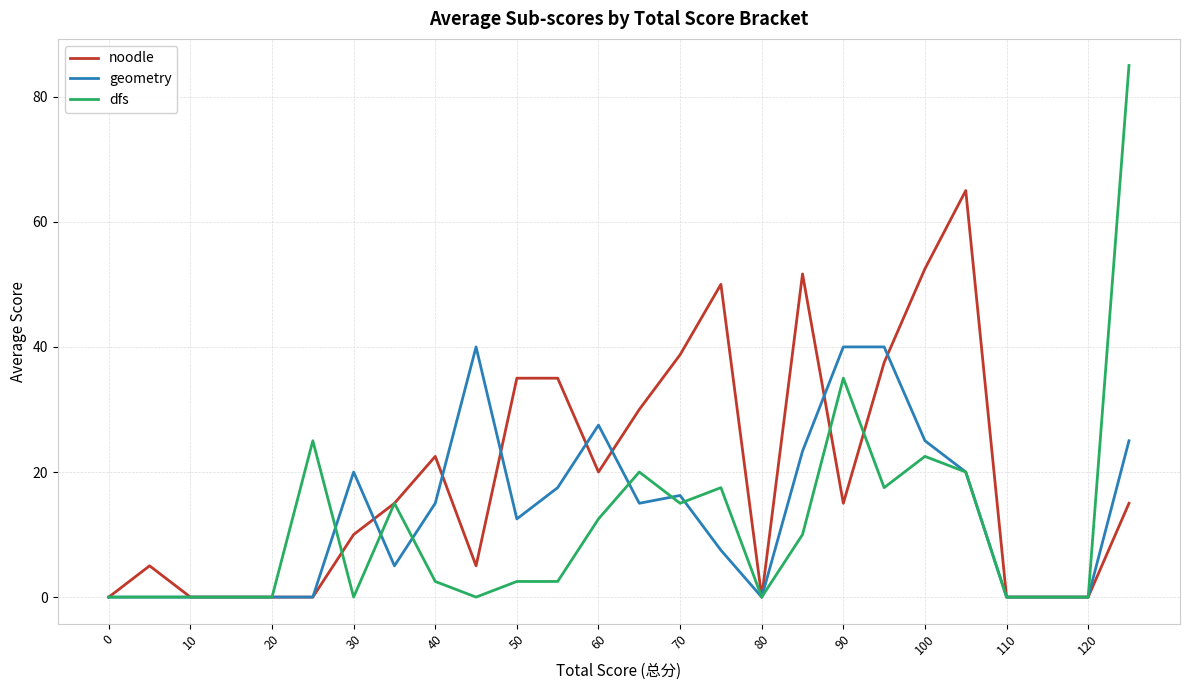

What is the maximum value for geometry?

40.0